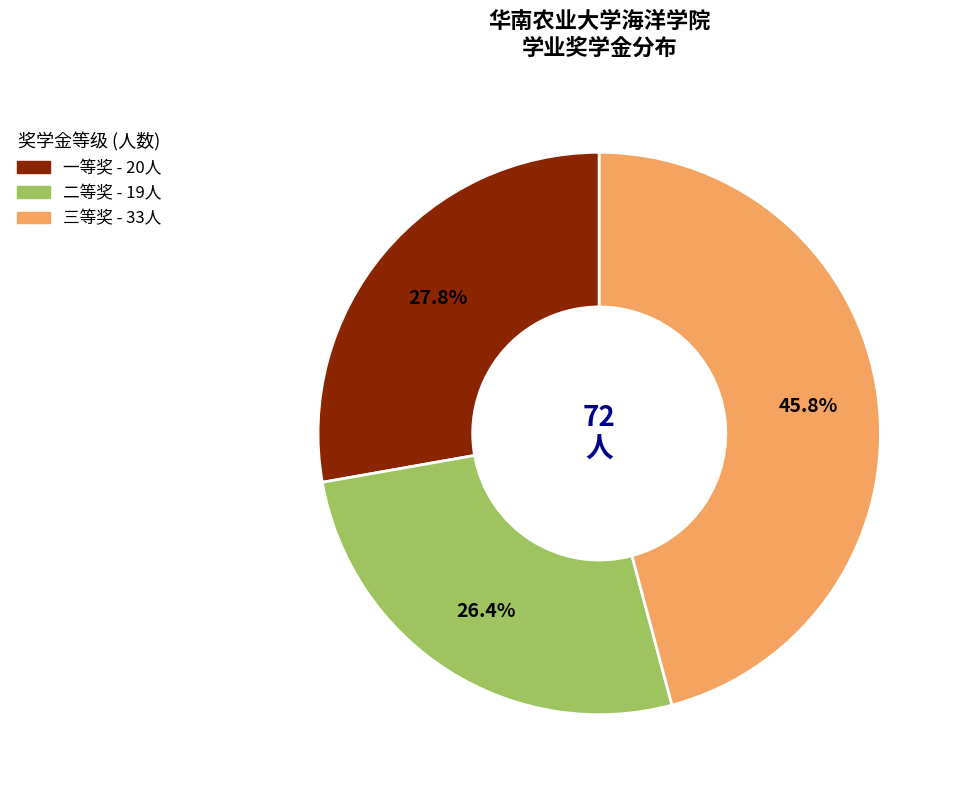

Rank the categories by value from lowest to highest.

二等奖, 一等奖, 三等奖